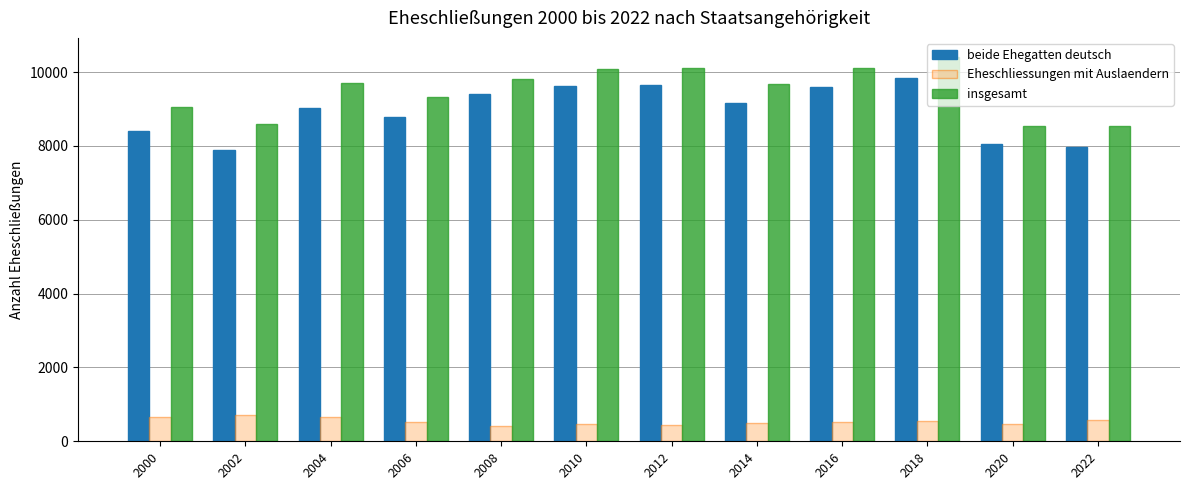

At which label does beide Ehegatten deutsch reach its peak?

2018